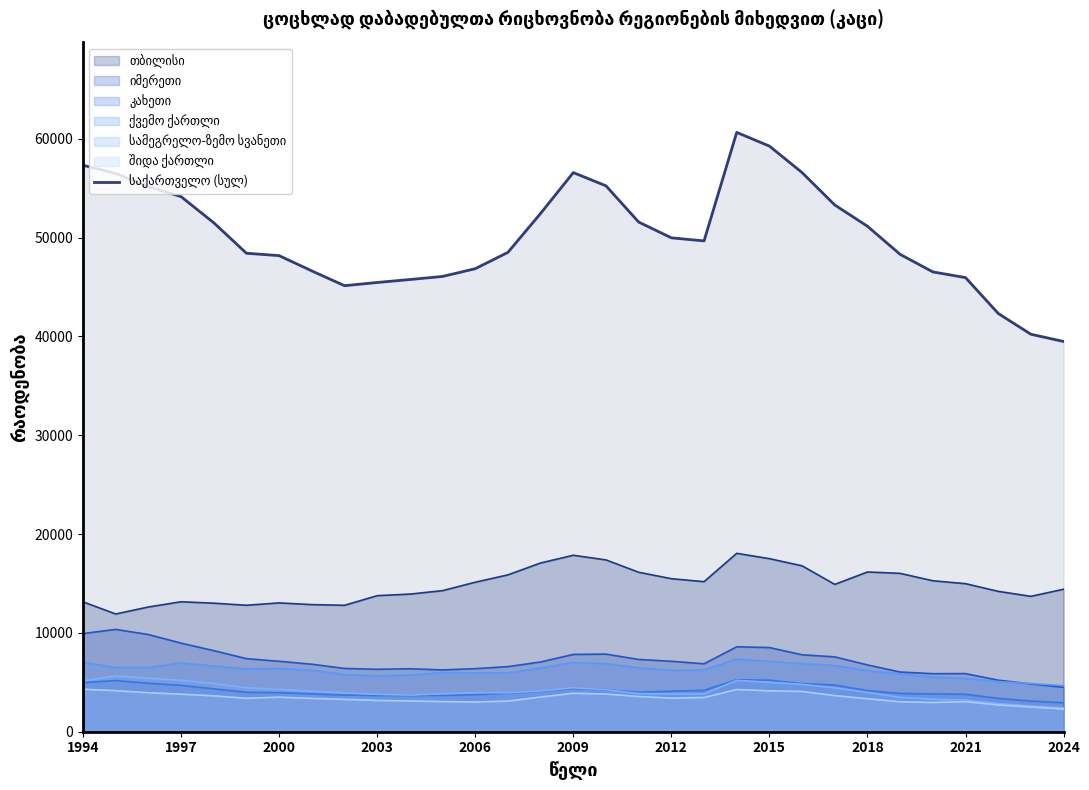

What is the maximum value shown in the chart?

60635